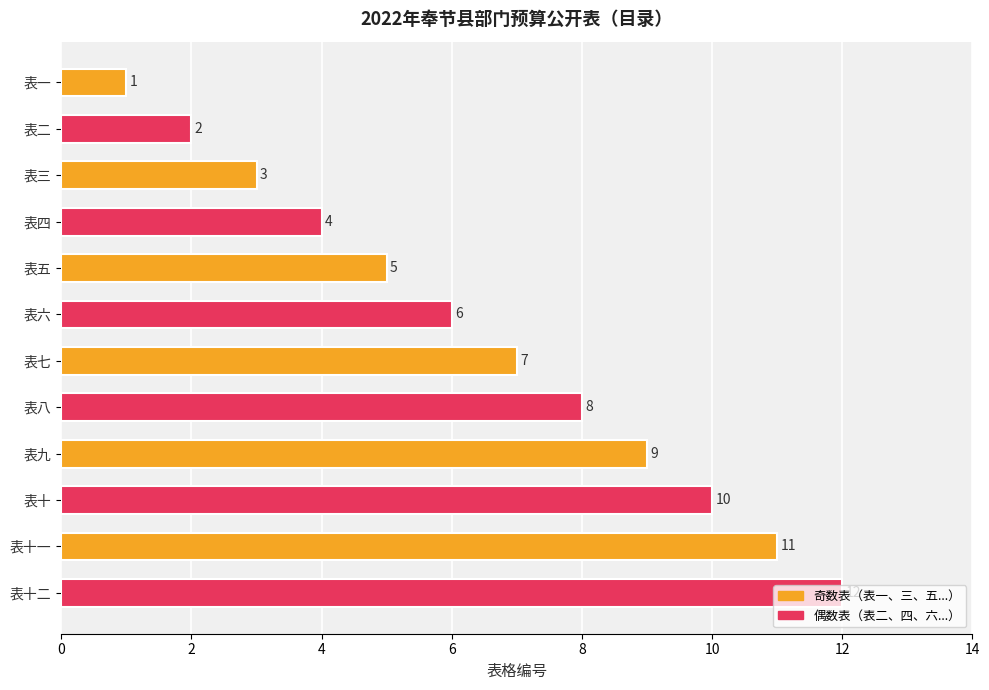

What is the sum of all values?

78